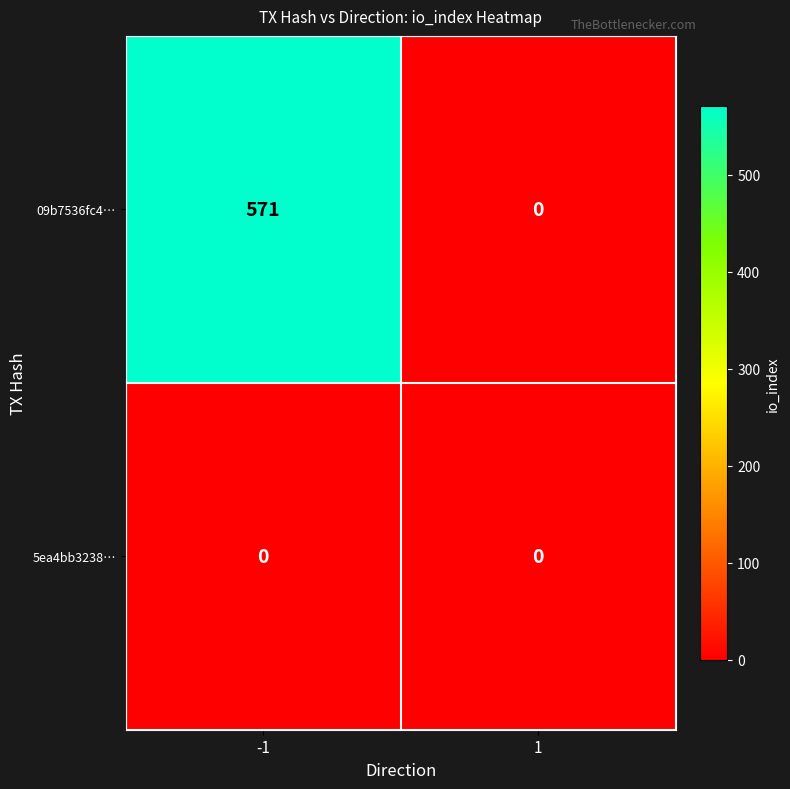

The 5ea4bb3238… series shows 0 at -1. True or false?

True